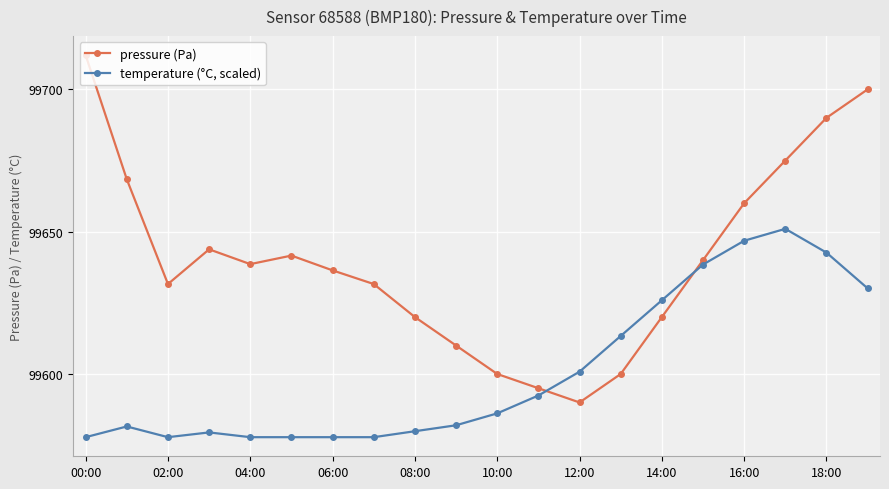

True or false: pressure (Pa) has more than 2 points higher than both neighbors.

False